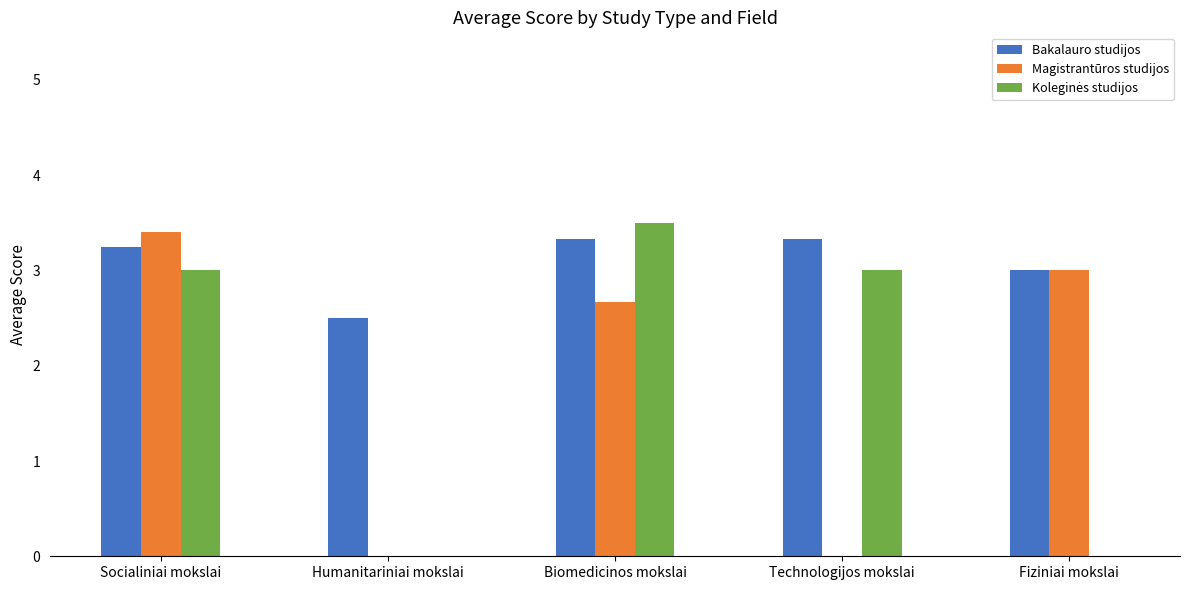

Is the value of Magistrantūros studijos at Humanitariniai mokslai greater than the value of Bakalauro studijos at Humanitariniai mokslai?

No